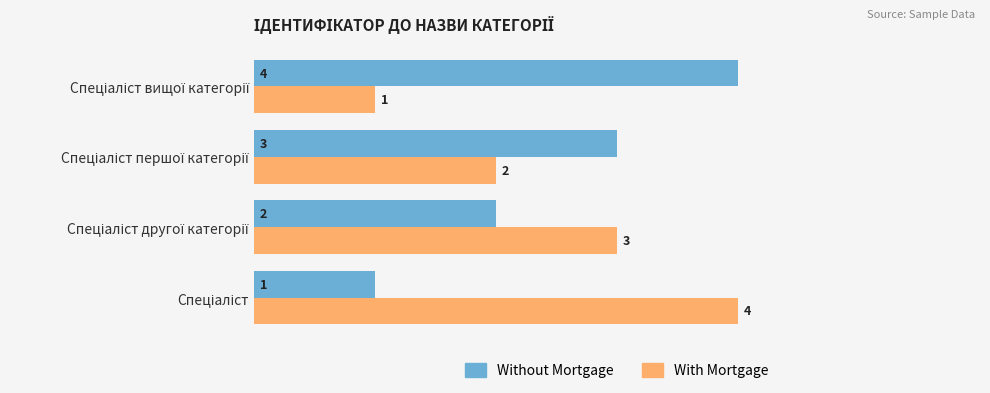

What is the maximum value shown in the chart?

4